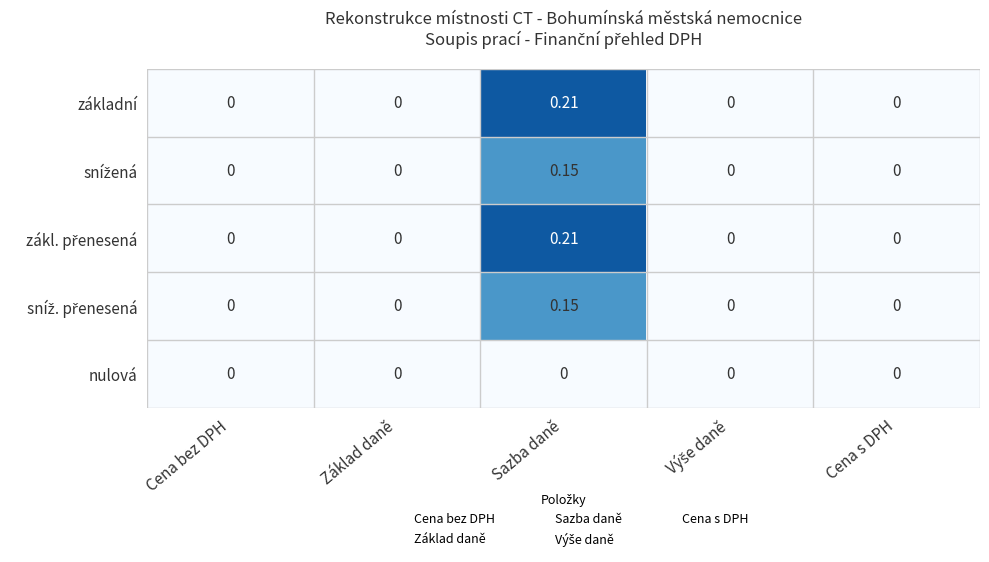

How many distinct data groups are displayed?

5